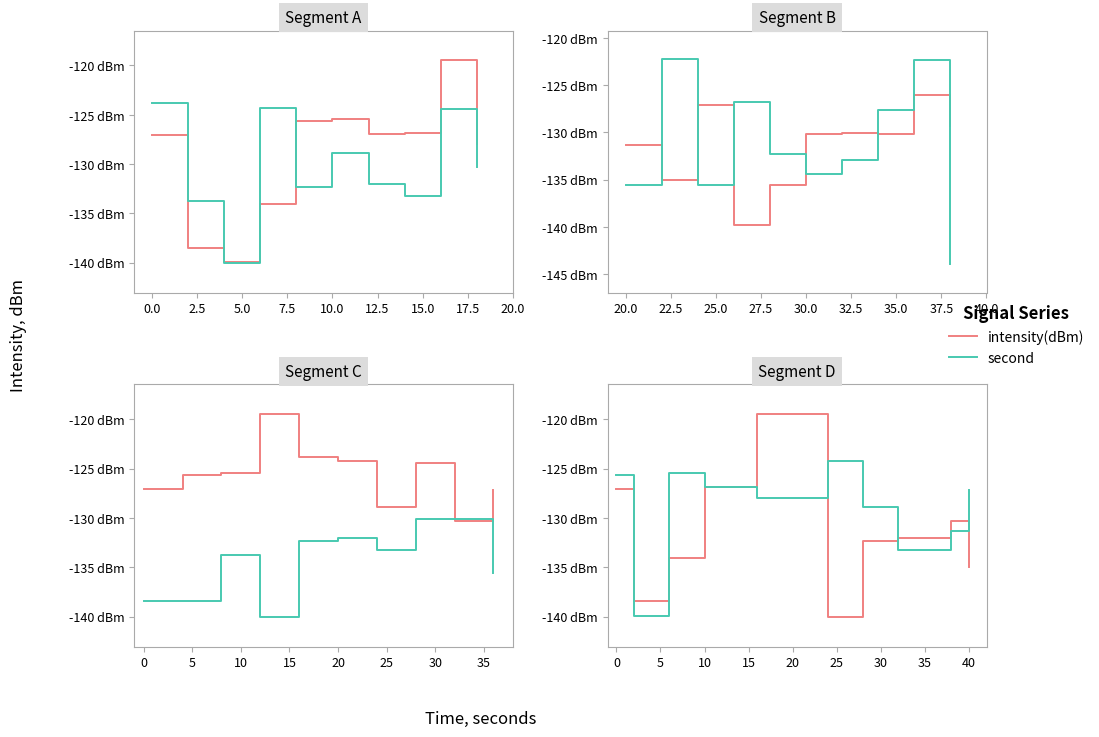

What is the average value of the second series?

-129.1